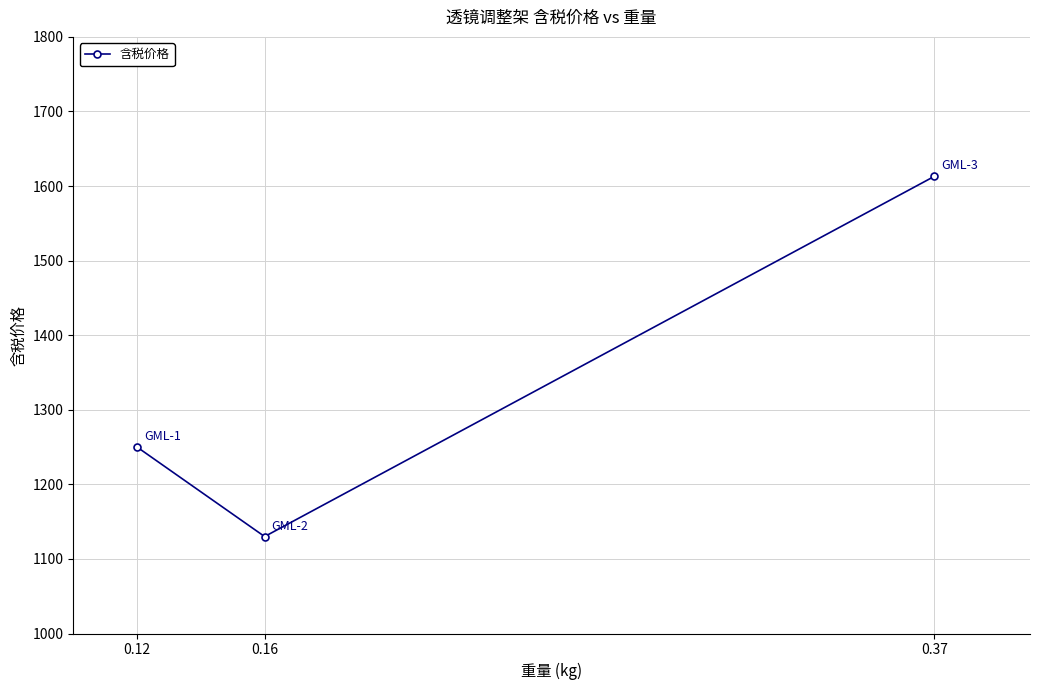

Which has a higher value, 0.16 or 0.37?

0.37